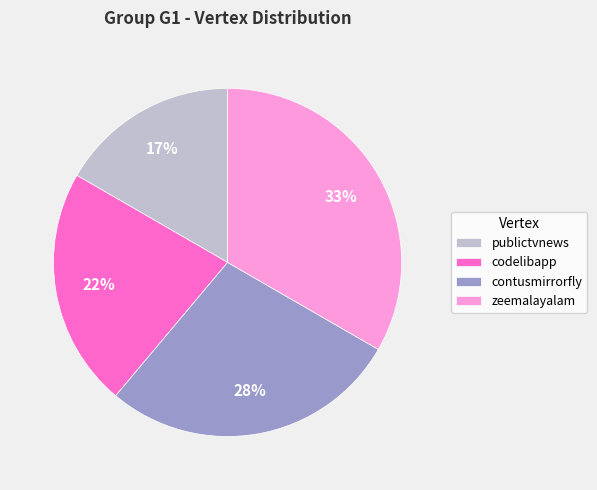

How many slices are in this pie chart?

4